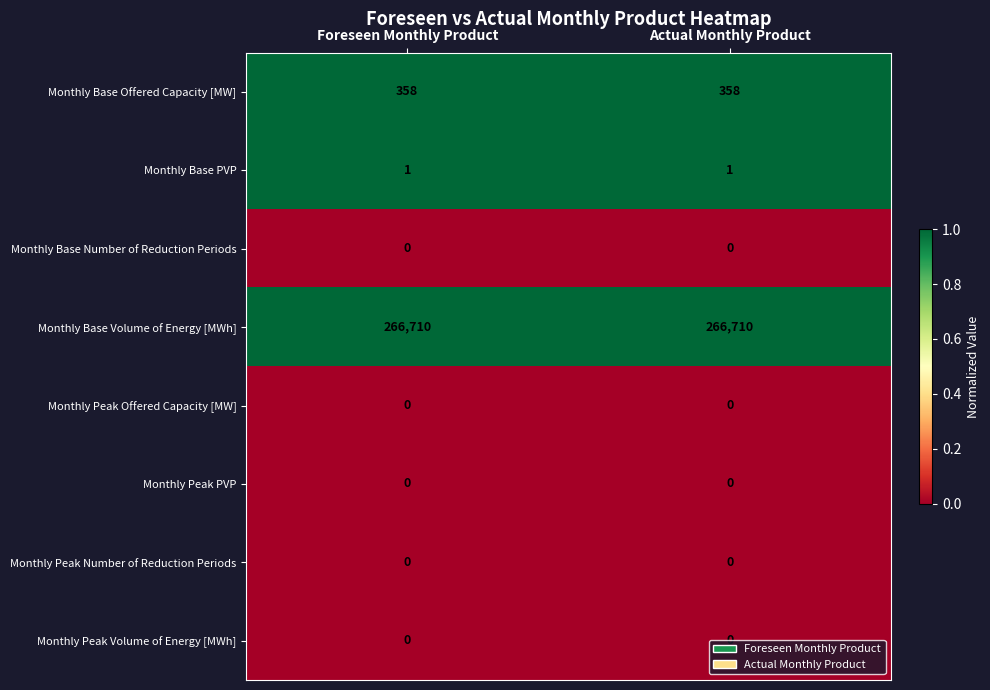

What is the maximum value shown in the chart?

266710